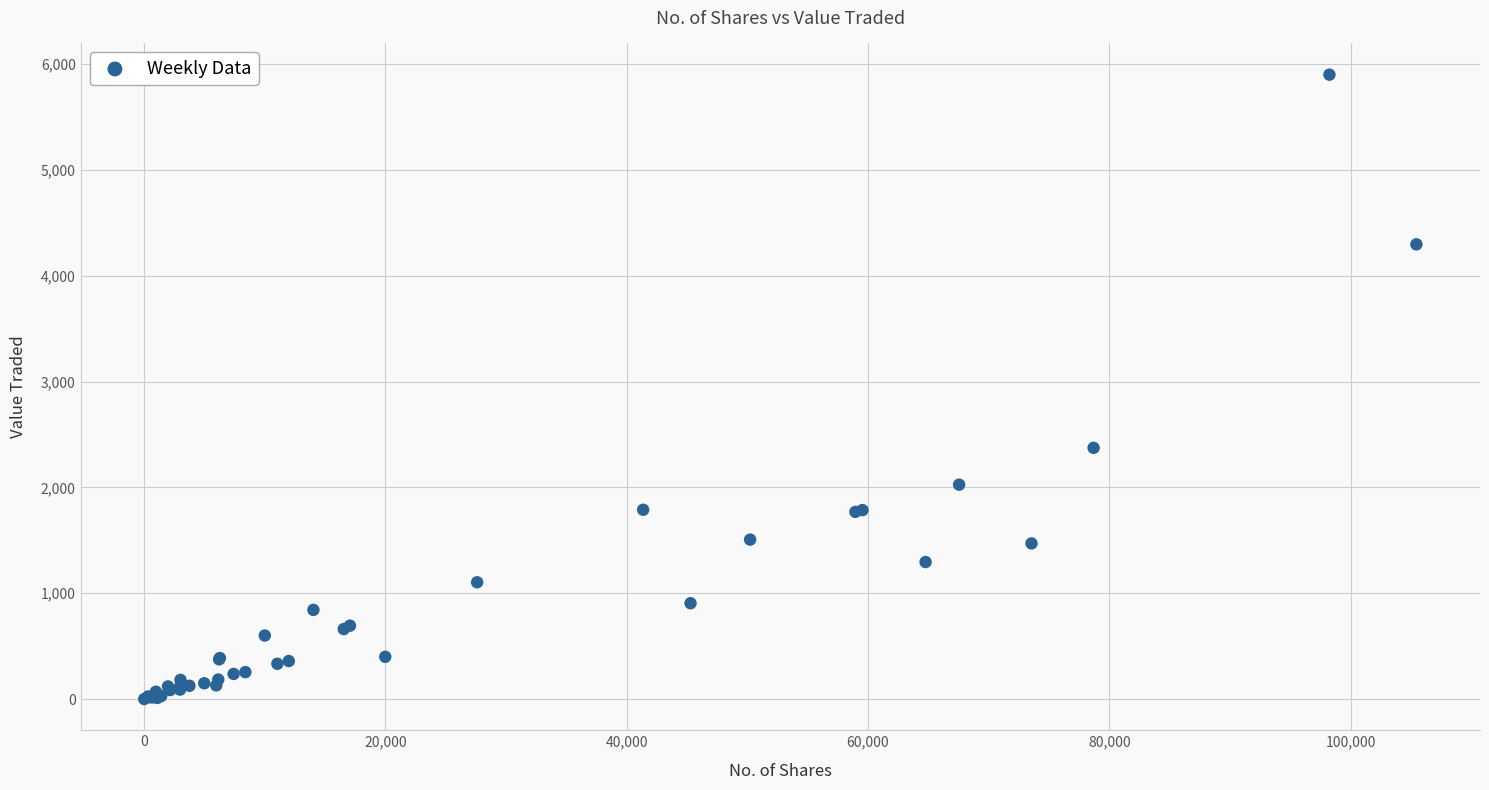

What Y value in the scatter plot is closest to 2950?

2374